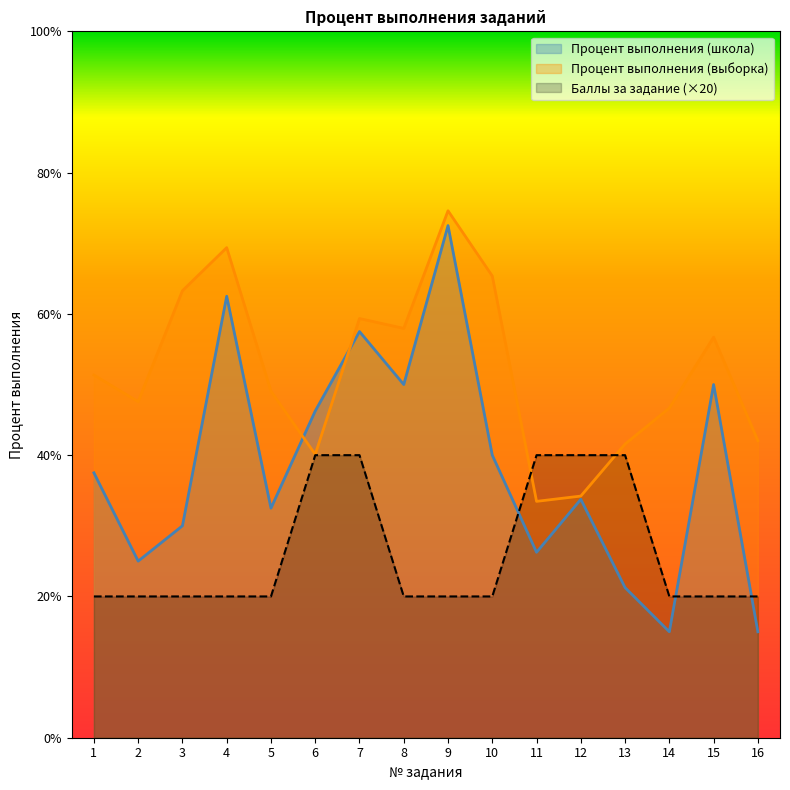

List the series in order of their overall mean, lowest first.

Баллы за задание (×20), Процент выполнения (школа), Процент выполнения (выборка)